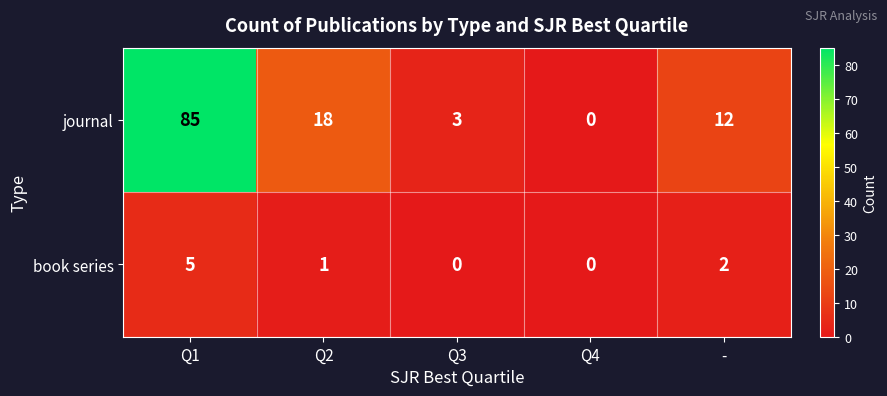

What is the greatest value displayed?

85